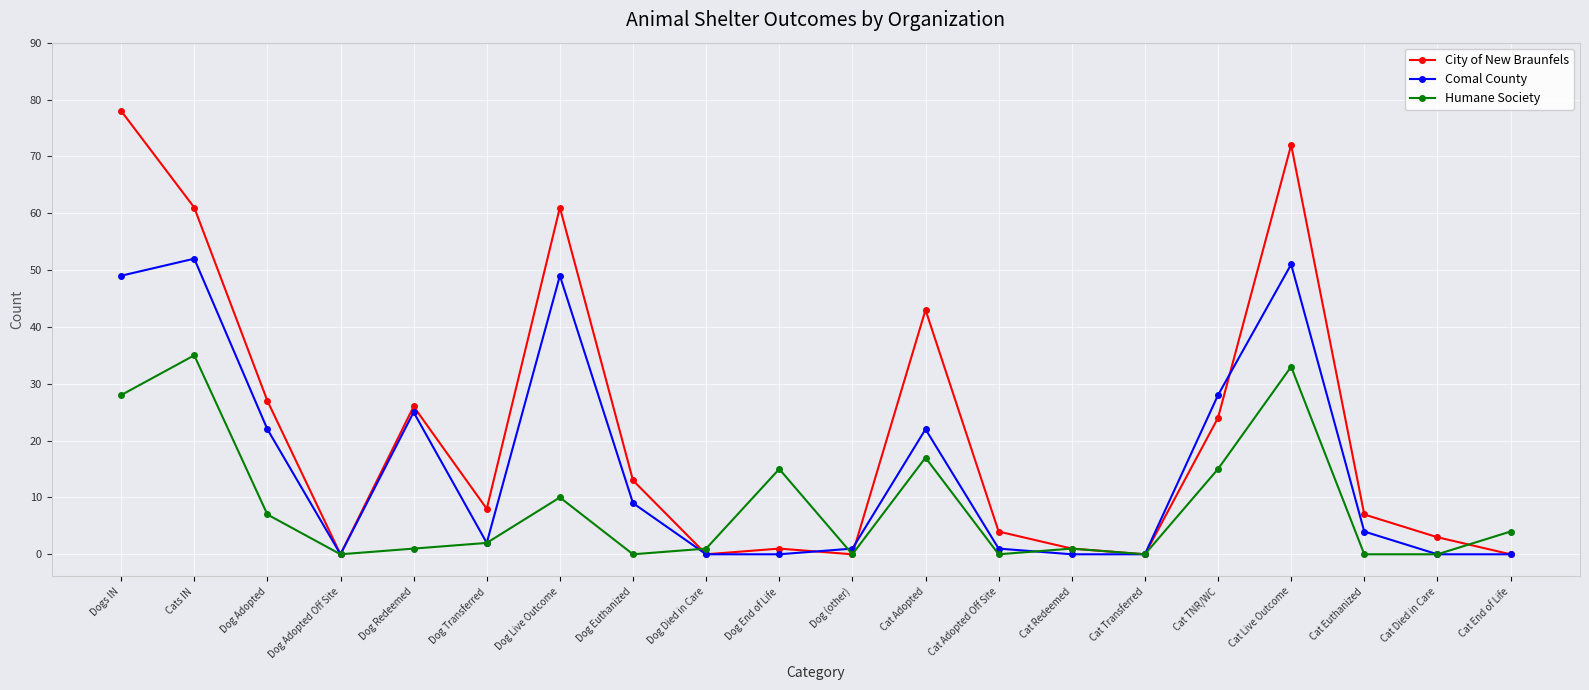

At which label does Humane Society reach its peak?

Cats IN